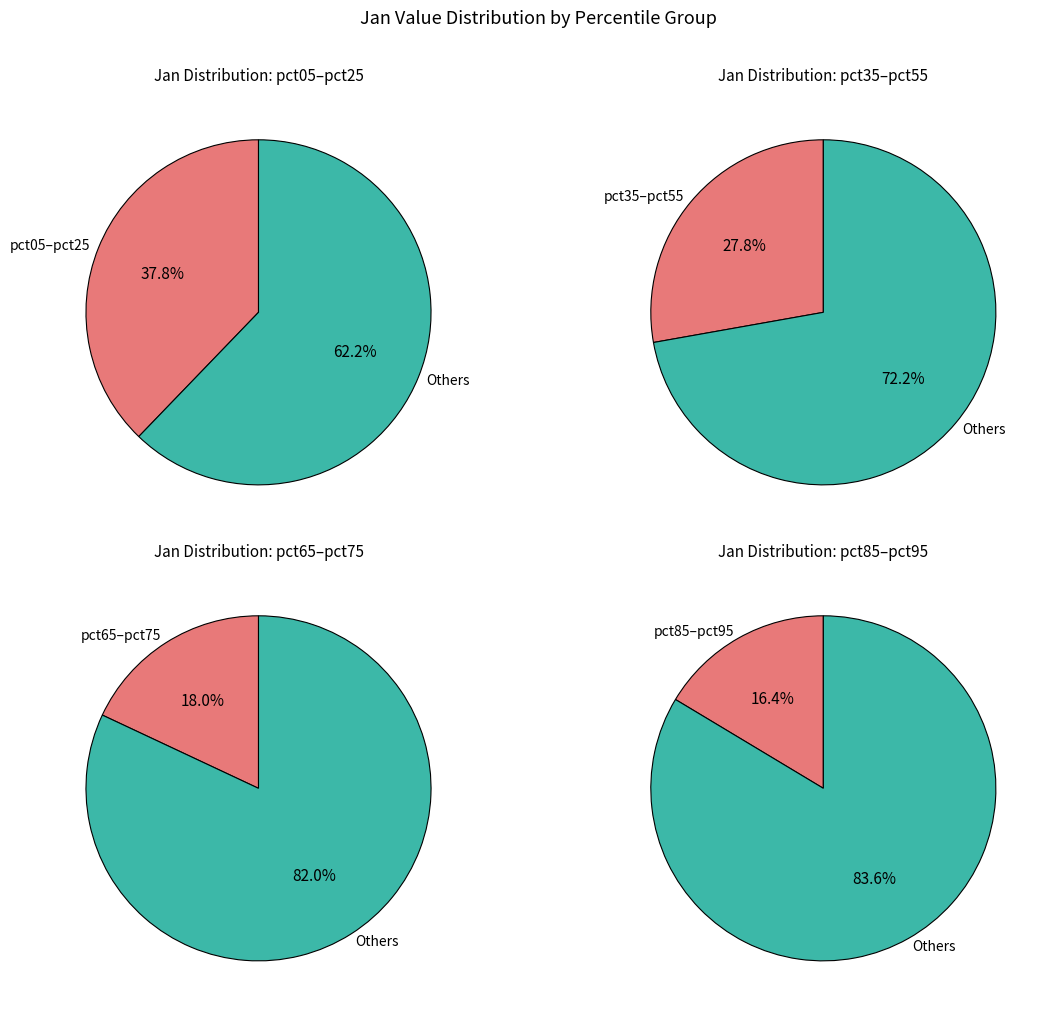

Is the sum of pct65 and pct75 greater than half?

No